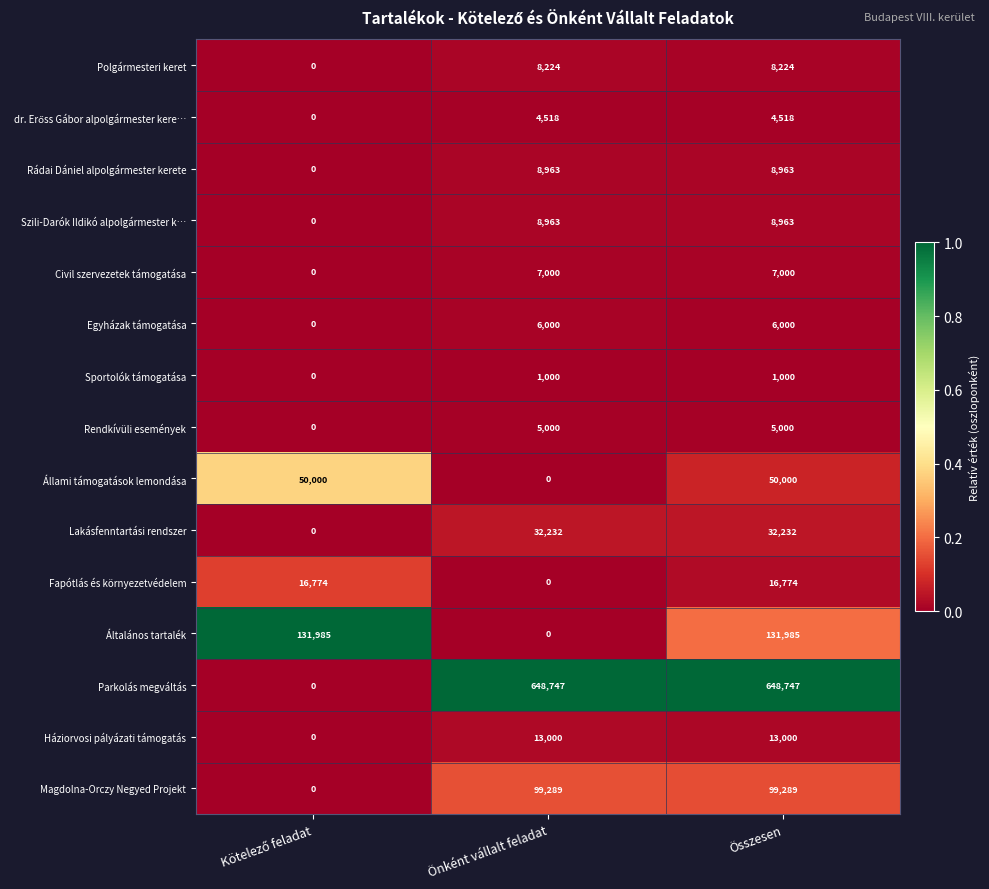

True or false: Polgármesteri keret has a value of 8224 at Összesen.

True